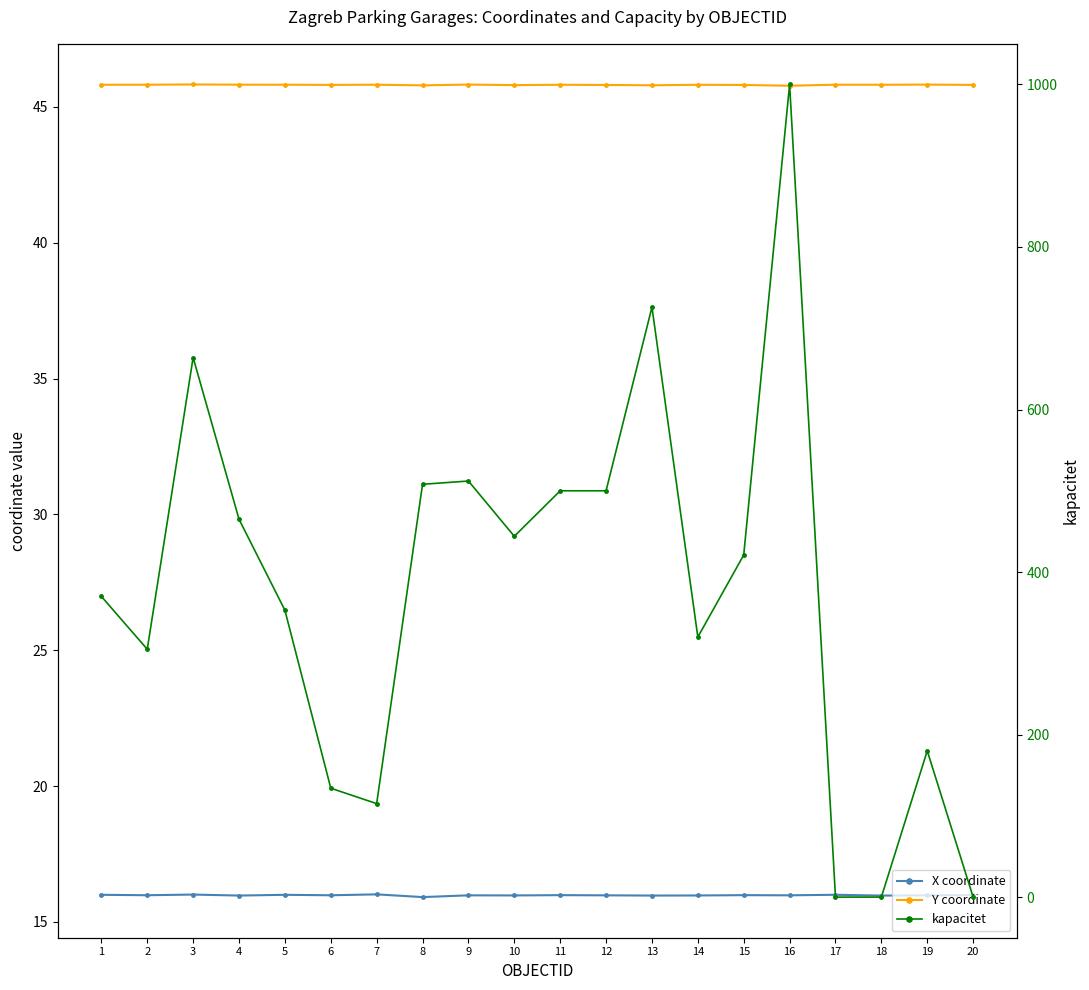

At which label does Y coordinate reach its peak?

3